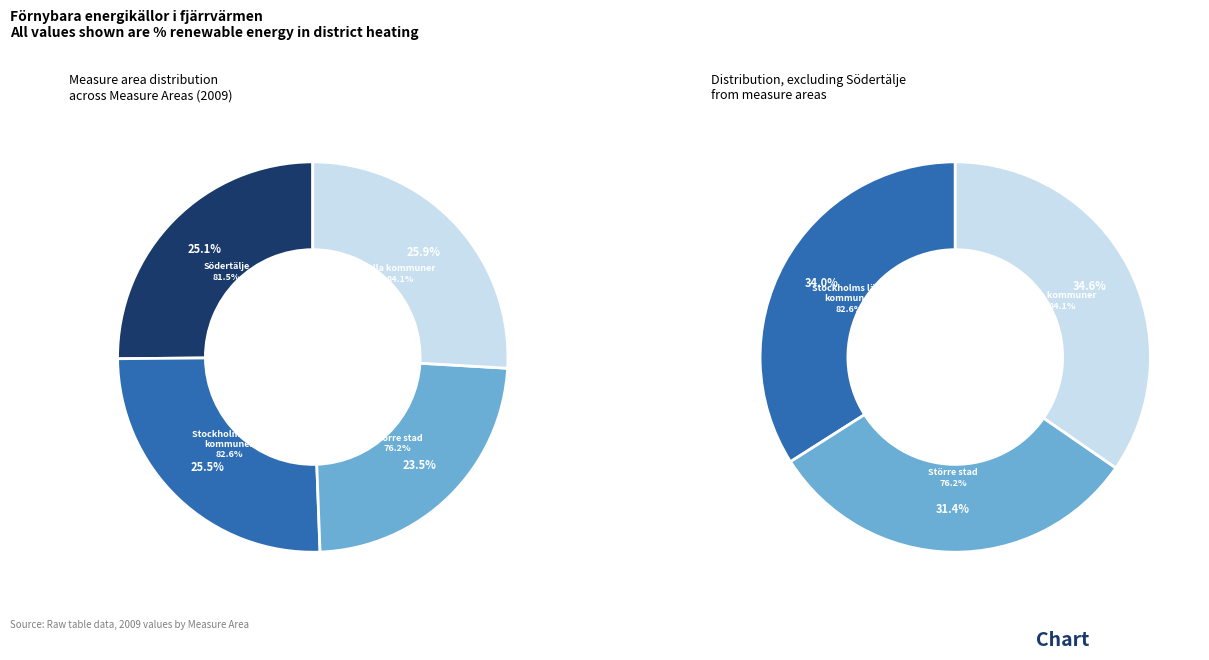

What is the smallest slice in the pie chart?

Större stad (ovägt medel)